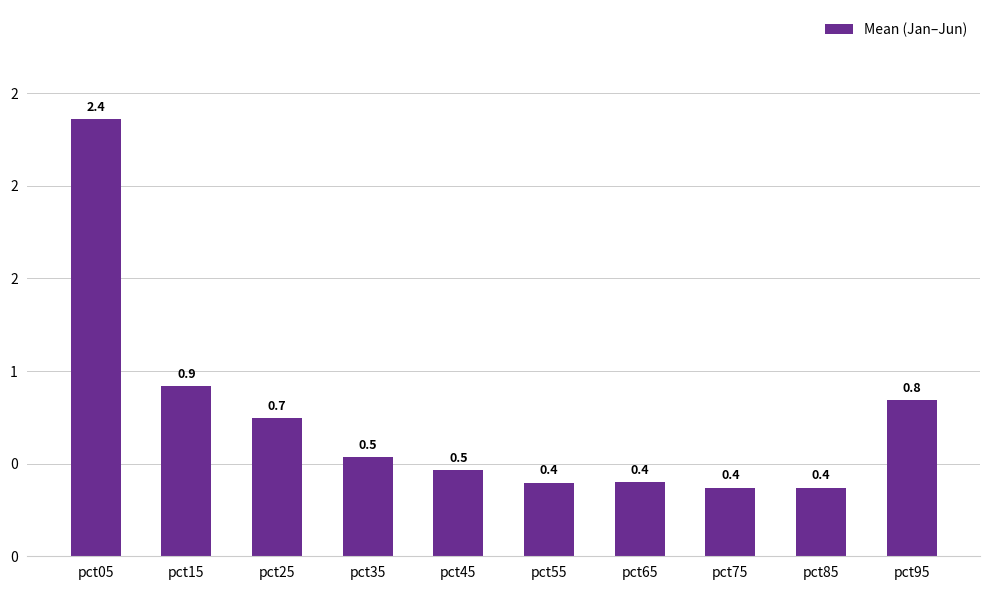

The chart shows a value of 0.7 at pct25. True or false?

True